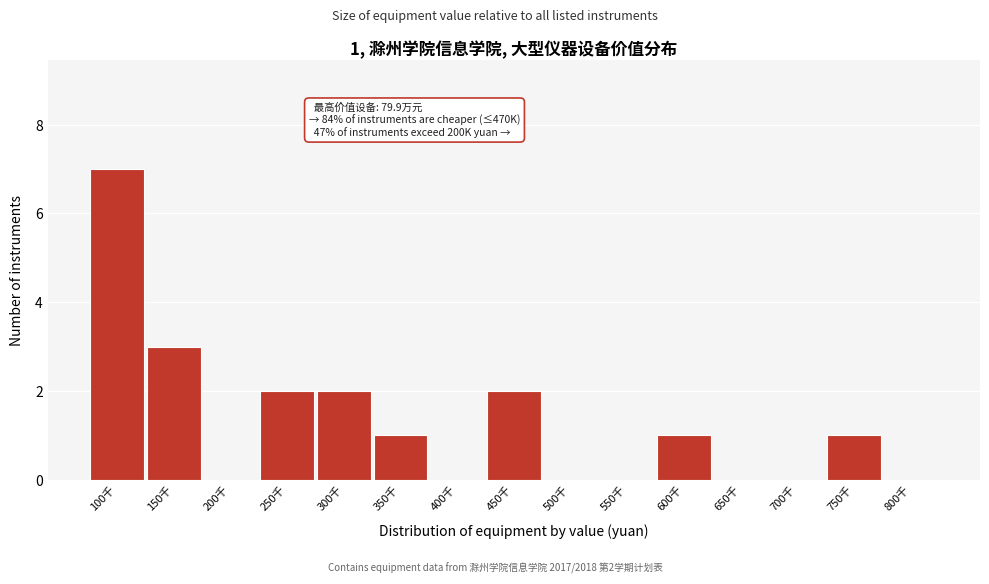

Reading left to right, transcribe all the data shown in this chart.

100千=7	150千=3	200千=0	250千=2	300千=2	350千=1	400千=0	450千=2	500千=0	550千=0	600千=1	650千=0	700千=0	750千=1	800千=0